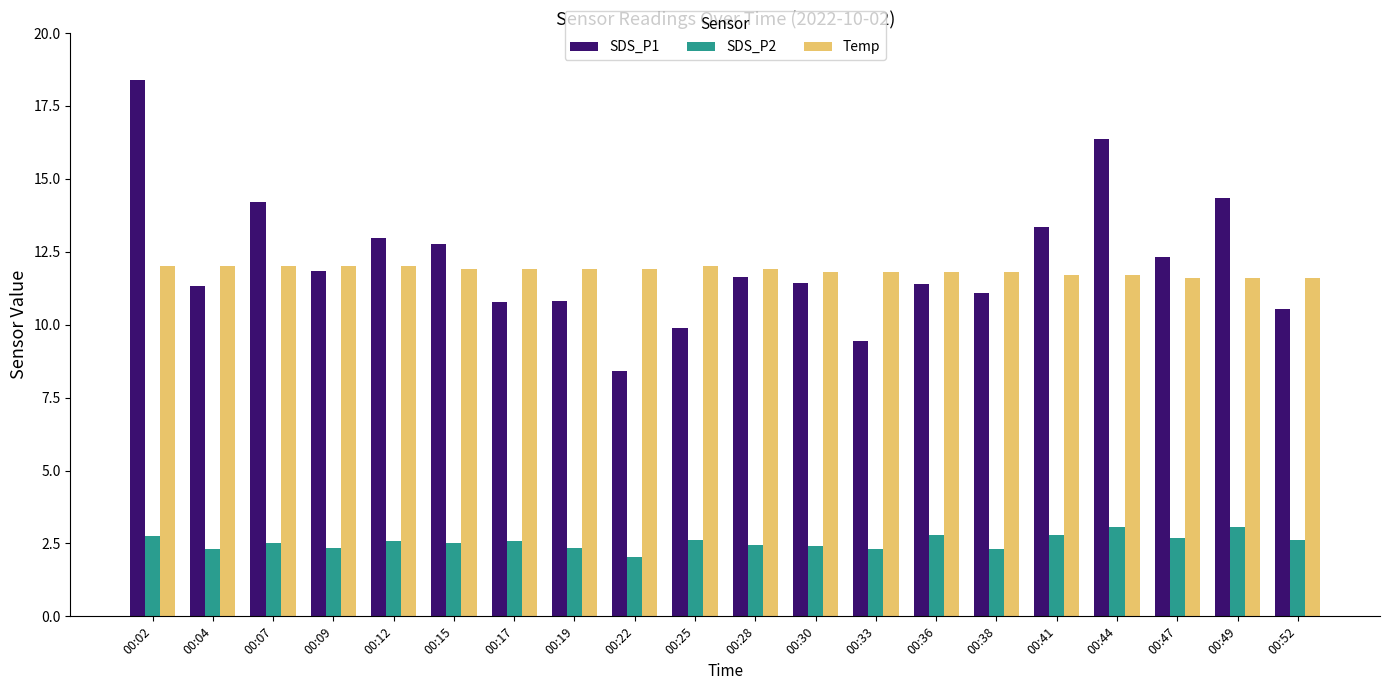

At how many categories does at least one series exceed 10?

20